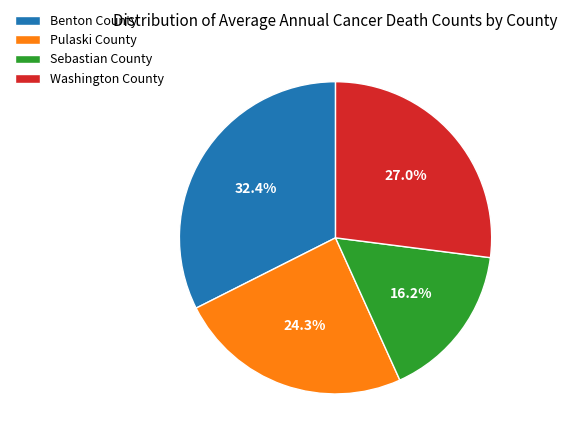

To the nearest percent, what is the average slice percentage?

25%